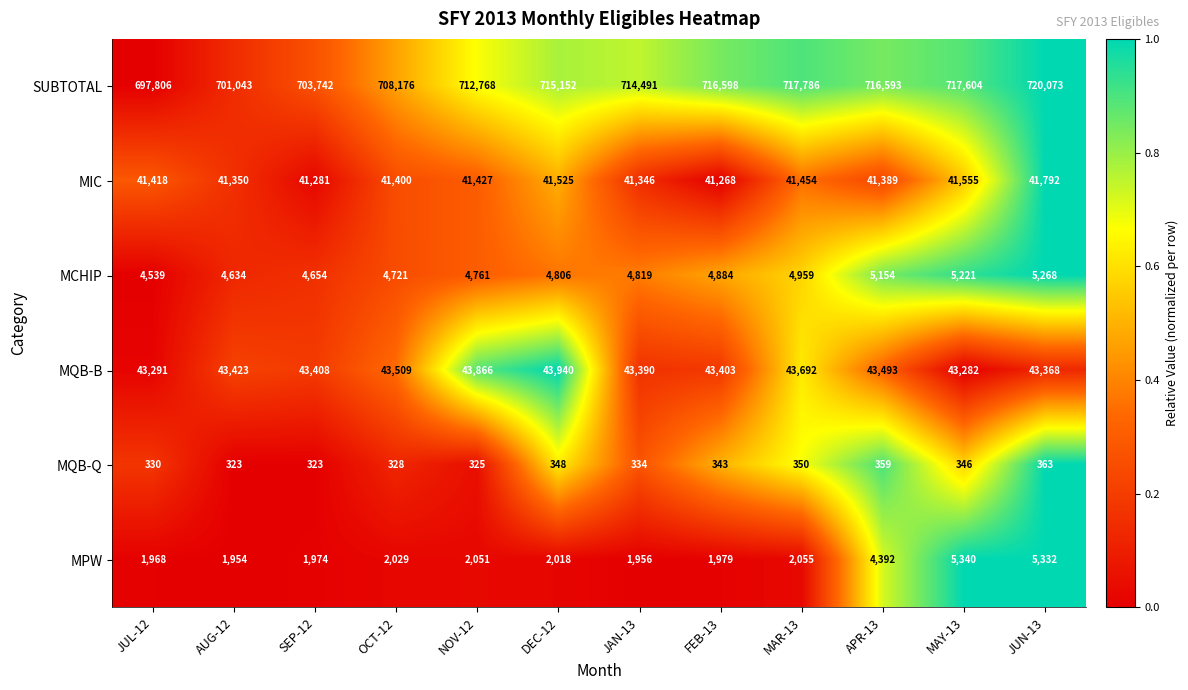

At which label does MQB-Q first exceed 343?

DEC-12